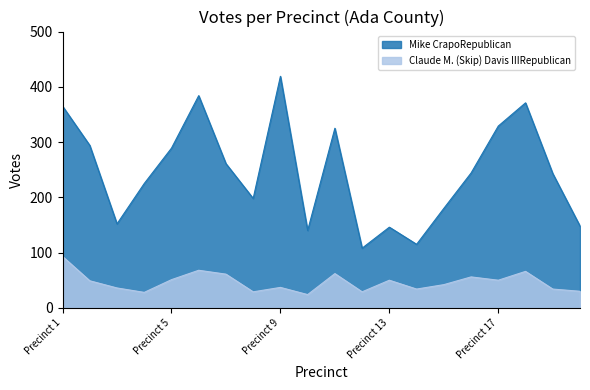

Which series has the largest total across all categories?

Mike CrapoRepublican